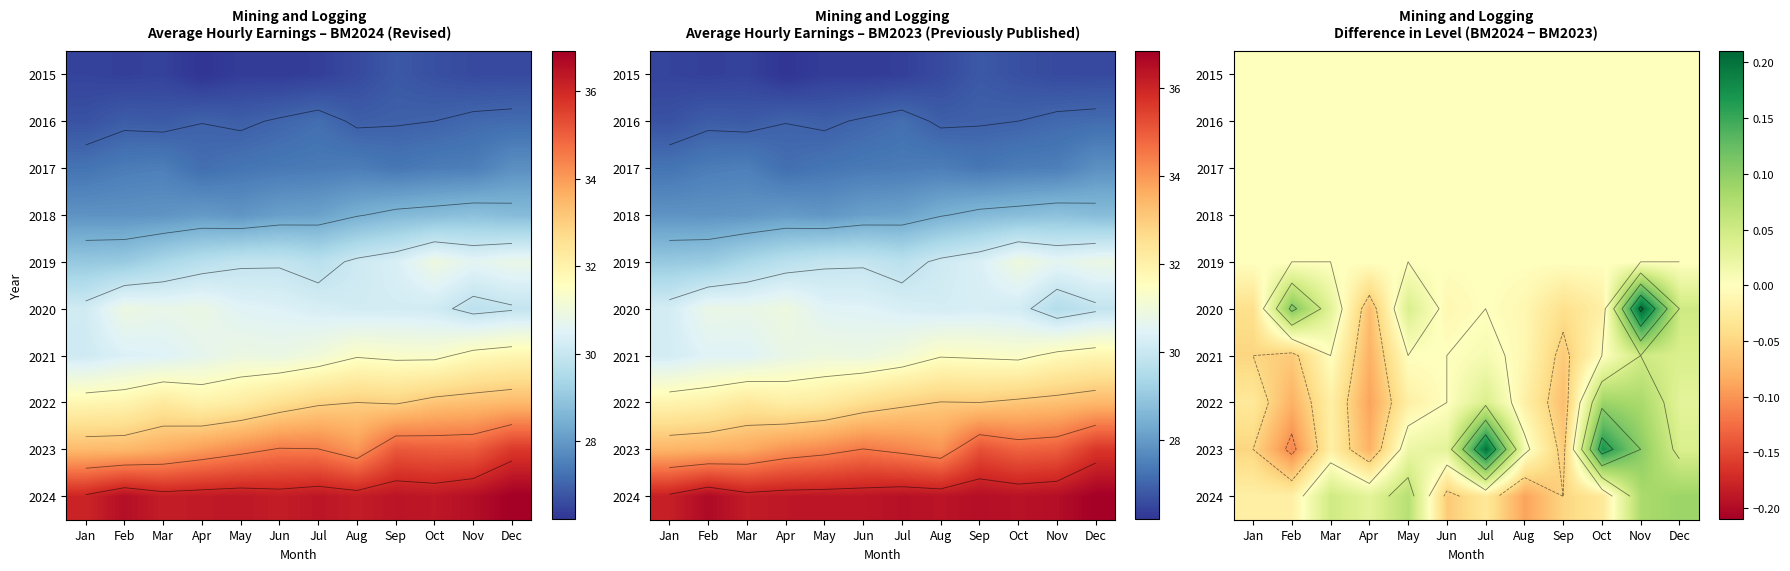

Rank the series at May from lowest to highest value.

2022, 2015, 2016, 2017, 2018, 2019, 2021, 2023, 2020, 2024